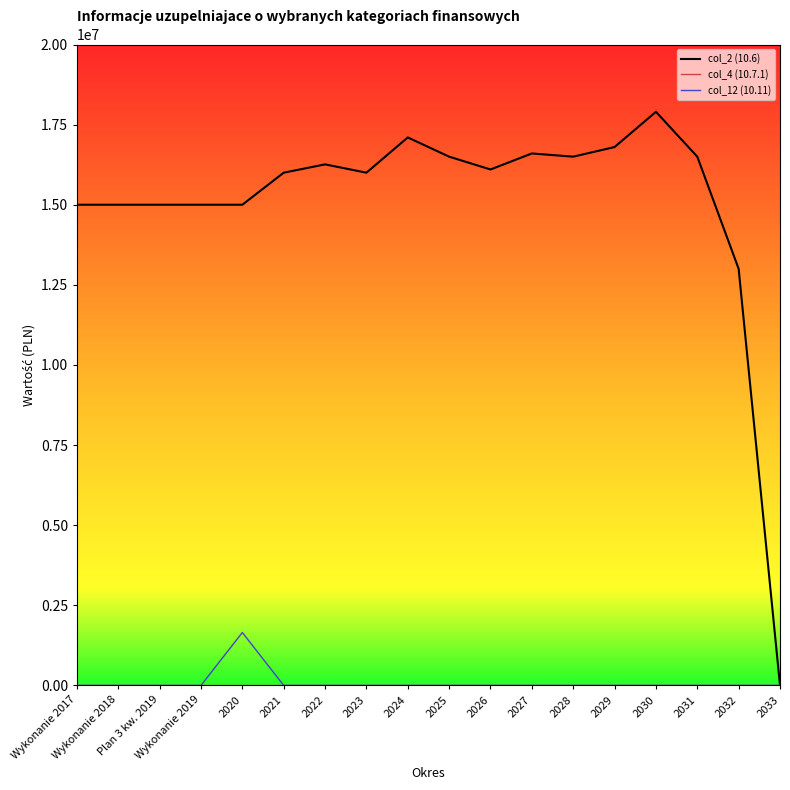

What is the total value across all series at Wykonanie 2018?

15000000.0